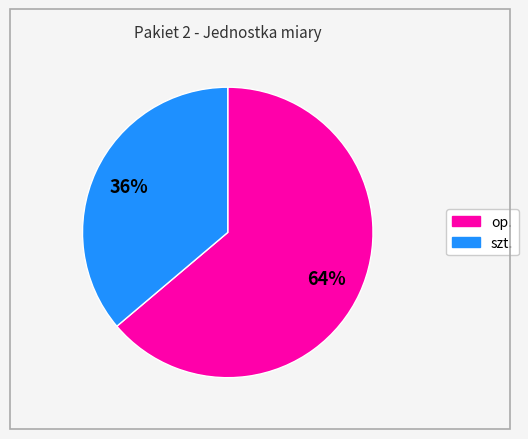

How many segments does this pie chart have?

2